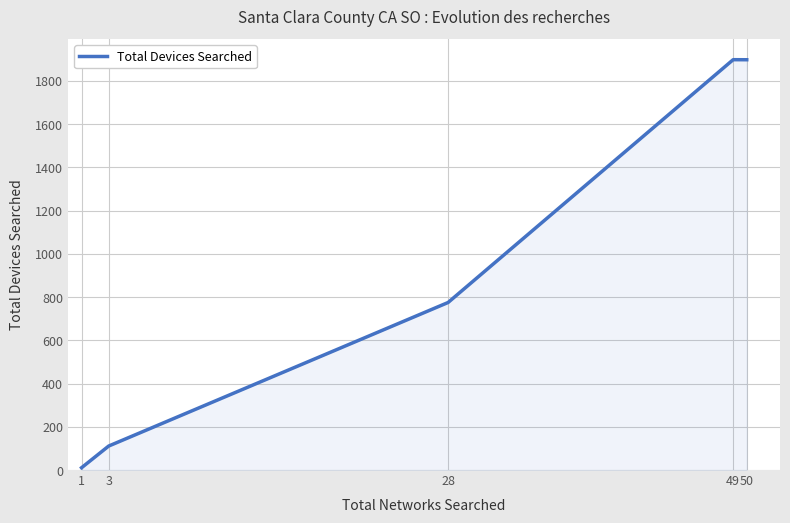

The value at 1 is 10.7. True or false?

True